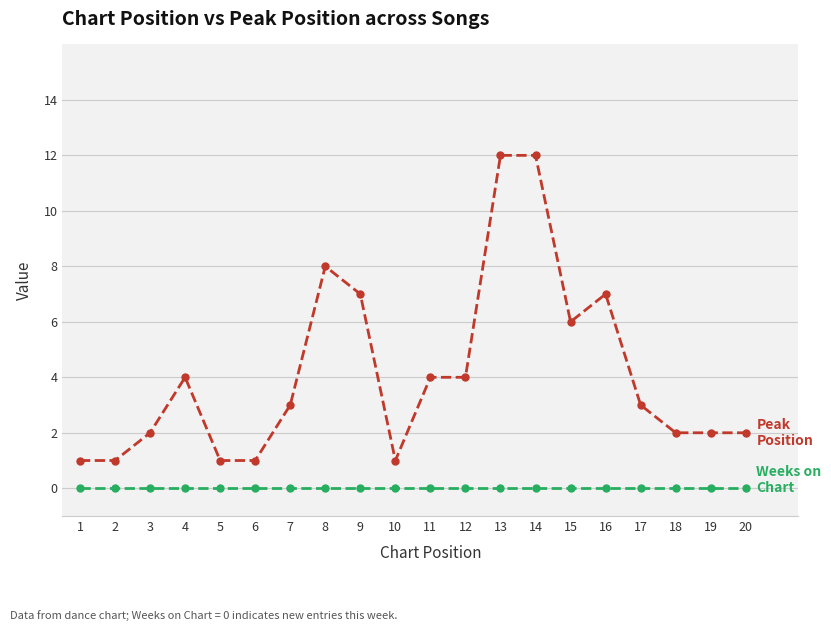

What is the total value across all series at 14?

12